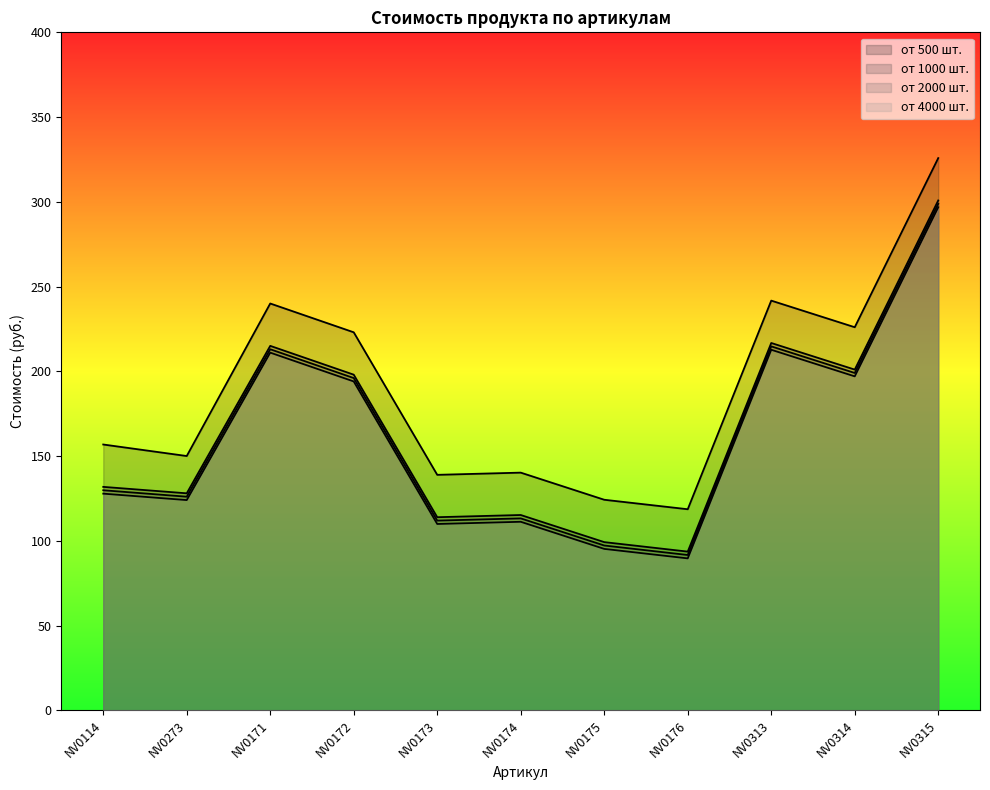

Rank the series at NV0171 from lowest to highest value.

от 4000 шт., от 2000 шт., от 1000 шт., от 500 шт.